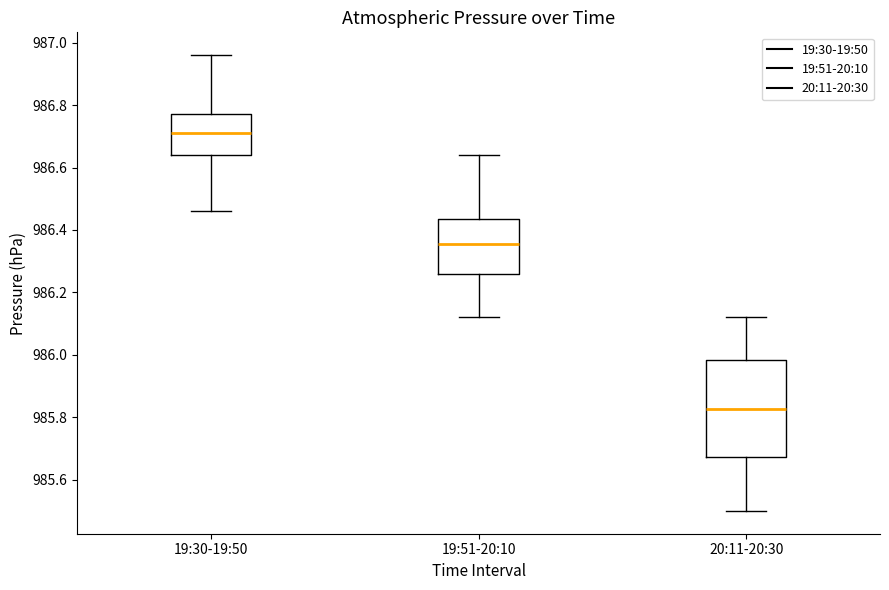

Reading left to right, transcribe this box plot: for each box, give where its median line is, the range the box spans, and where its two whiskers end, as read against the y-axis. The values are not printed on the chart, so give them approximately, as read against the axis.

19:30-19:50: median 986.72, box 986.64 to 986.78, whiskers 986.46 to 986.96
19:51-20:10: median 986.36, box 986.26 to 986.44, whiskers 986.12 to 986.64
20:11-20:30: median 985.82, box 985.68 to 985.98, whiskers 985.50 to 986.12